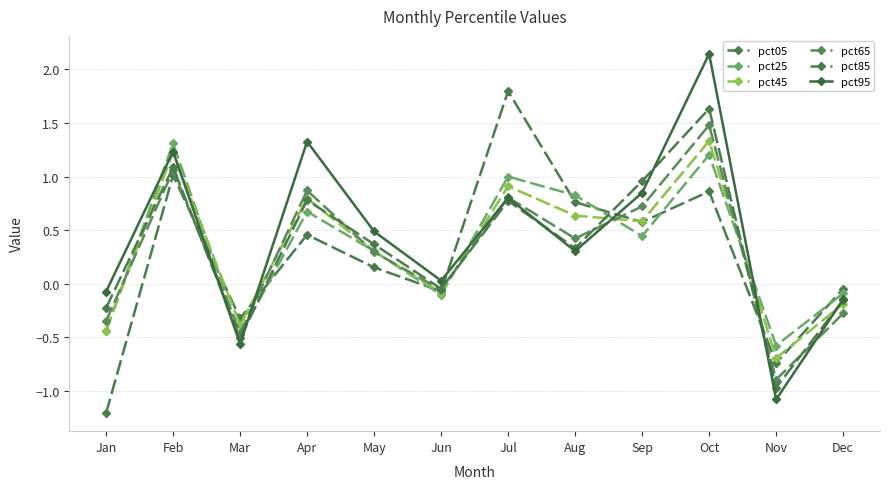

How many lines are shown in the chart?

6